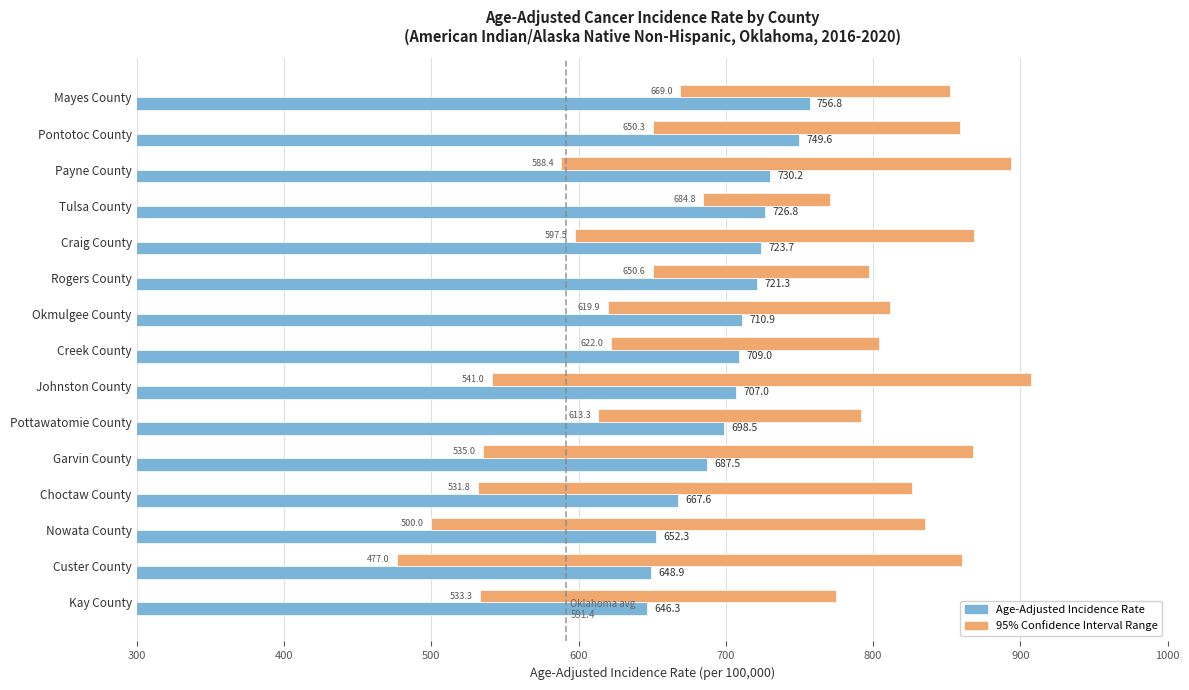

How many groups of bars are there?

15